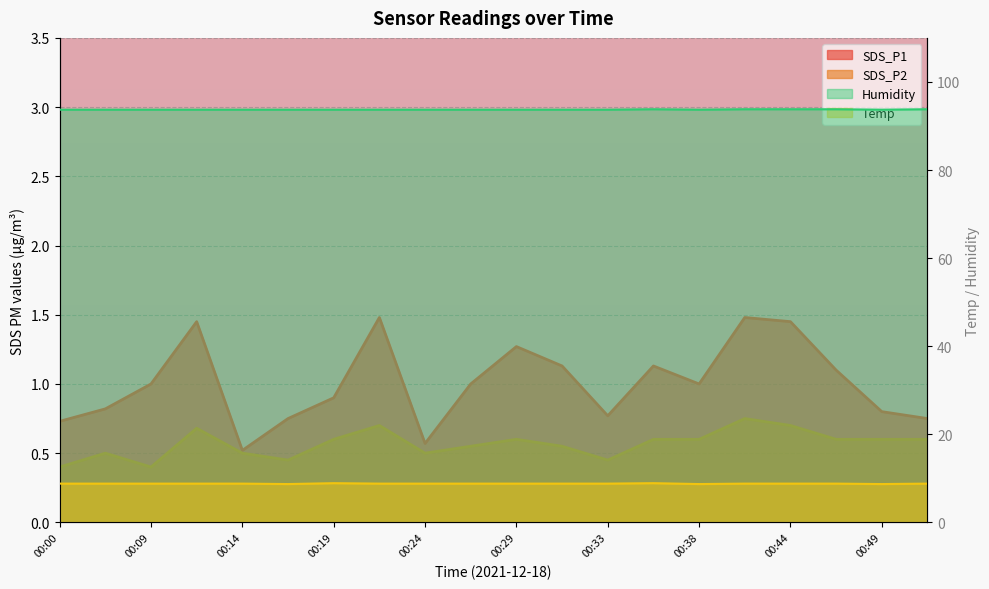

Which category has the highest value across all series?

00:36